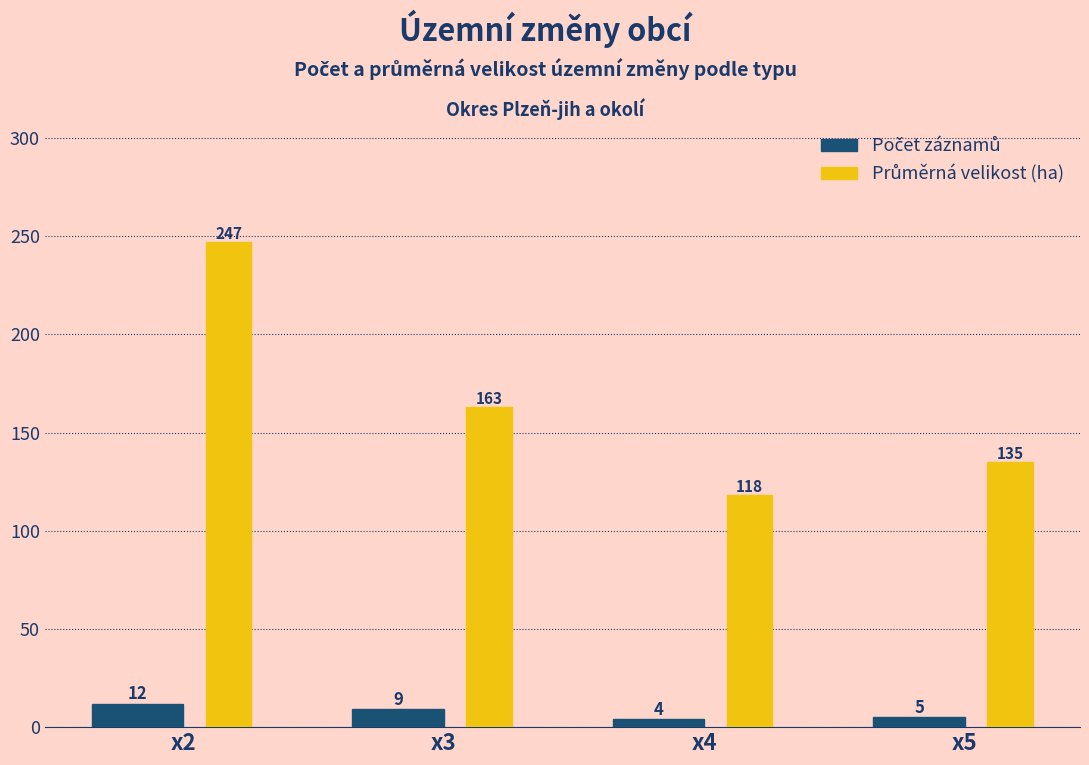

What is the spread (max minus min) of values at x2?

235